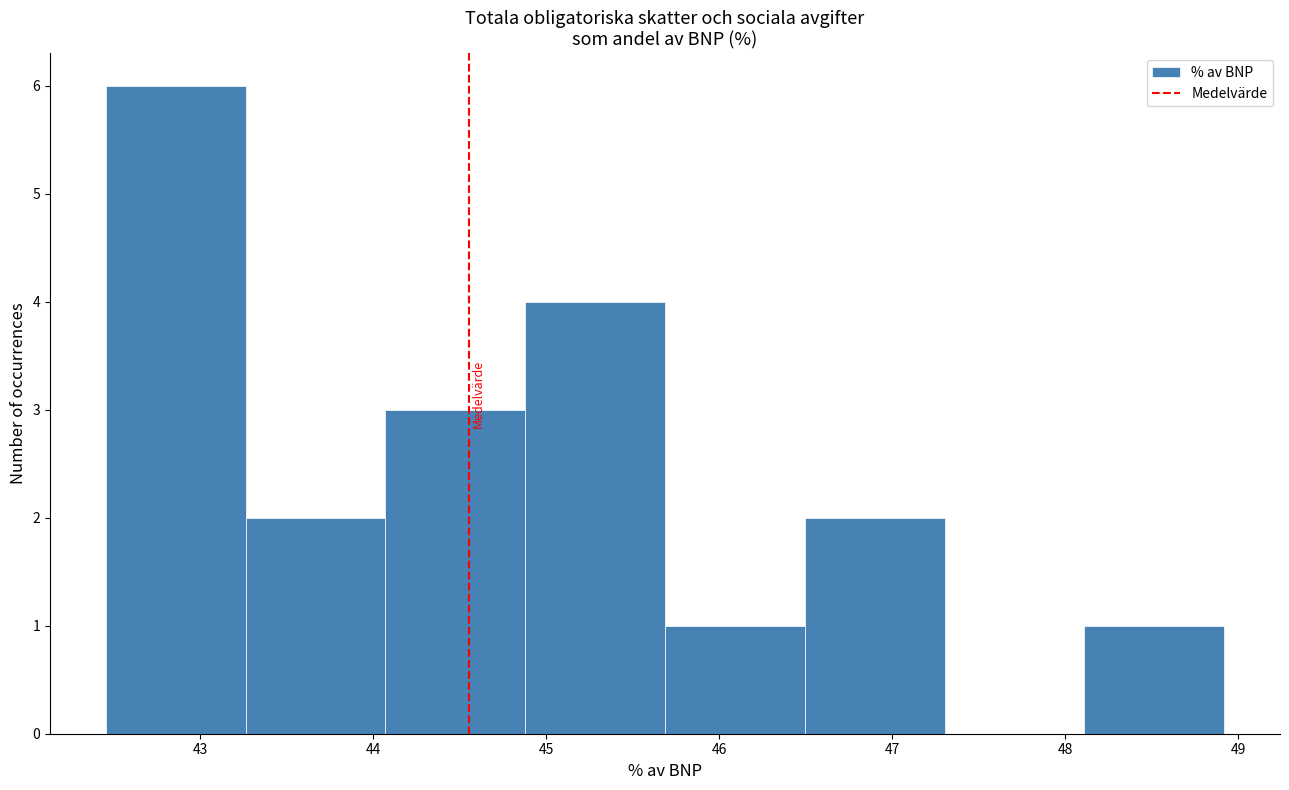

Reading left to right, list every bar in this chart as the range it spans on the x-axis followed by its height. Neither the bar edges nor the heights are printed on the chart, so give them approximately, as read against the axes.

42.5 to 43.3: 6
43.3 to 44.1: 2
44.1 to 44.9: 3
44.9 to 45.7: 4
45.7 to 46.5: 1
46.5 to 47.3: 2
47.3 to 48.1: 0
48.1 to 48.9: 1